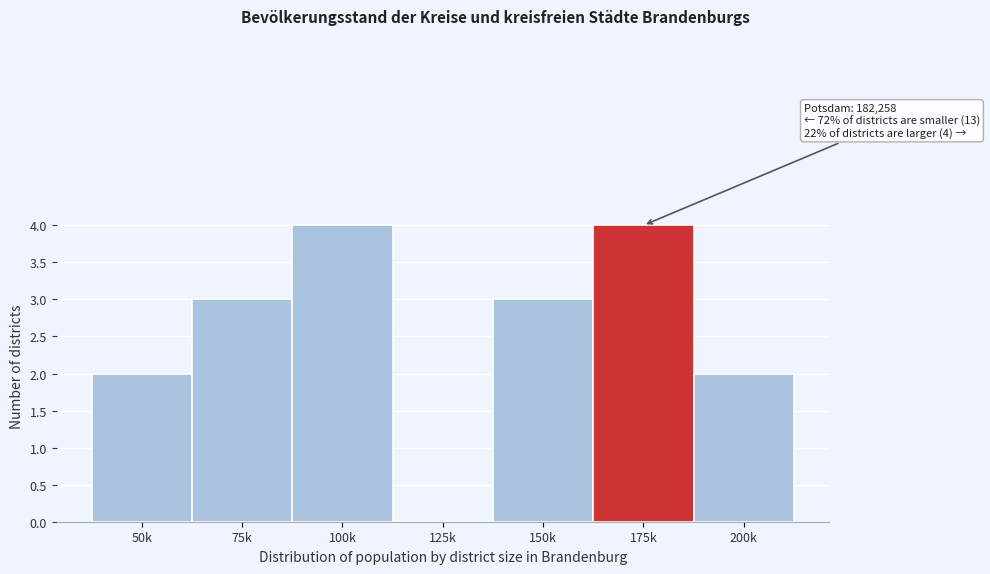

Reading right to left, list all the values displayed in this chart.

200k=2	175k=4	150k=3	125k=0	100k=4	75k=3	50k=2